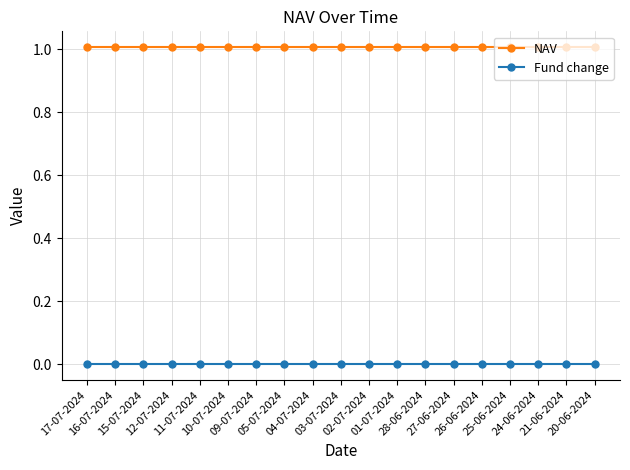

List the series in order of their overall mean, lowest first.

Fund change, NAV